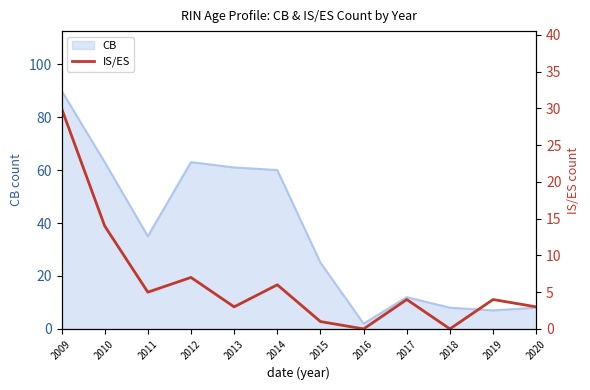

How many points are lower than both their immediate neighbors (excluding endpoints)?

4